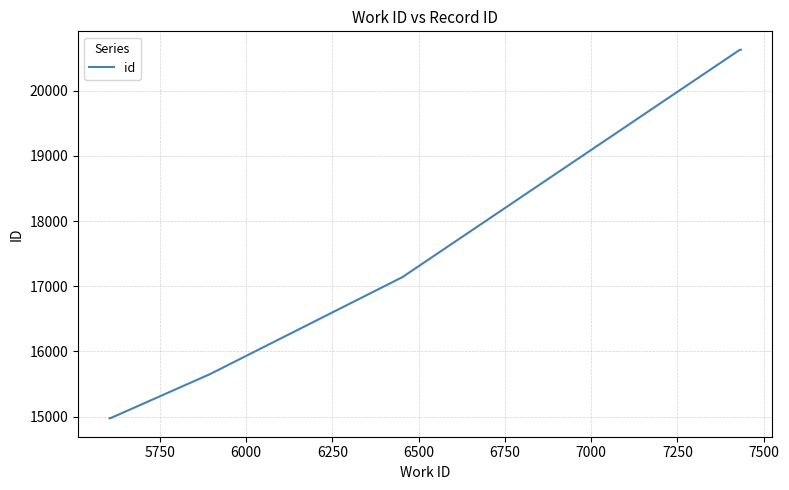

What is the difference between the second highest and second lowest values?

5639